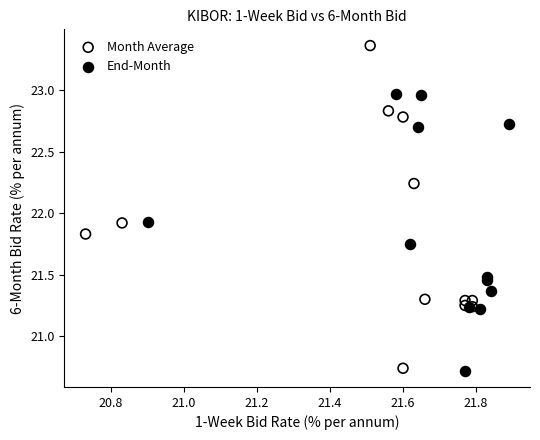

Which series contains the highest Y value?

Month Average